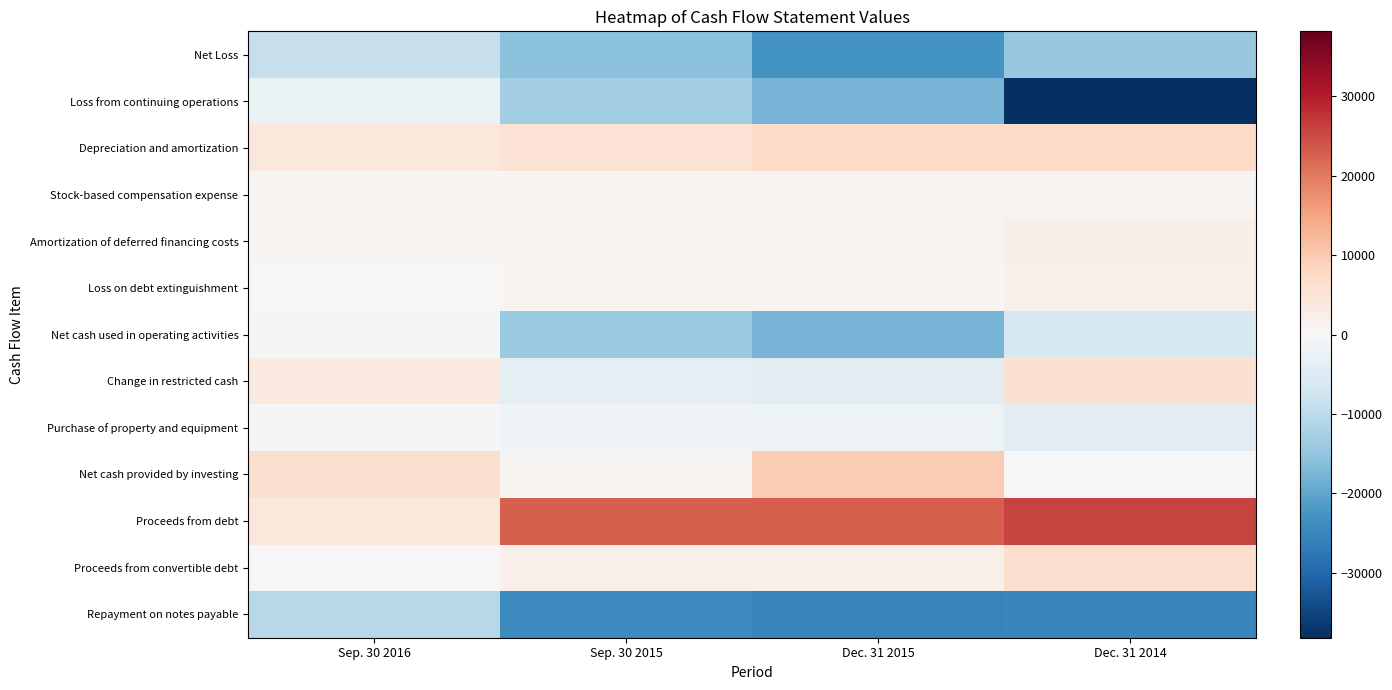

Which label corresponds to the largest value in the chart?

Dec. 31 2014